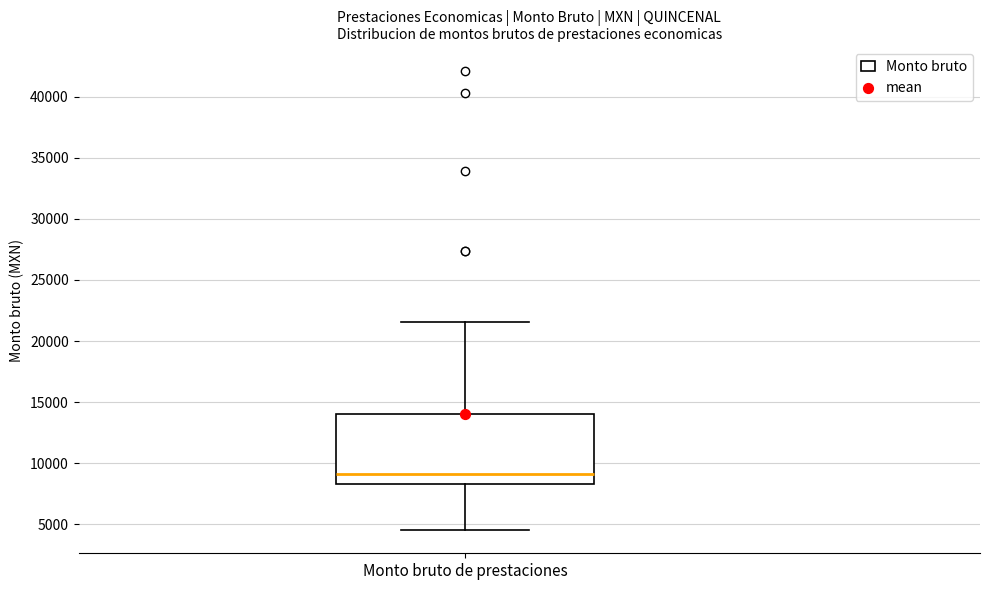

Where is the upper edge of the box for Monto bruto de prestaciones on the y-axis? The values are not printed on the chart, so give them approximately, as read against the axis.

14000